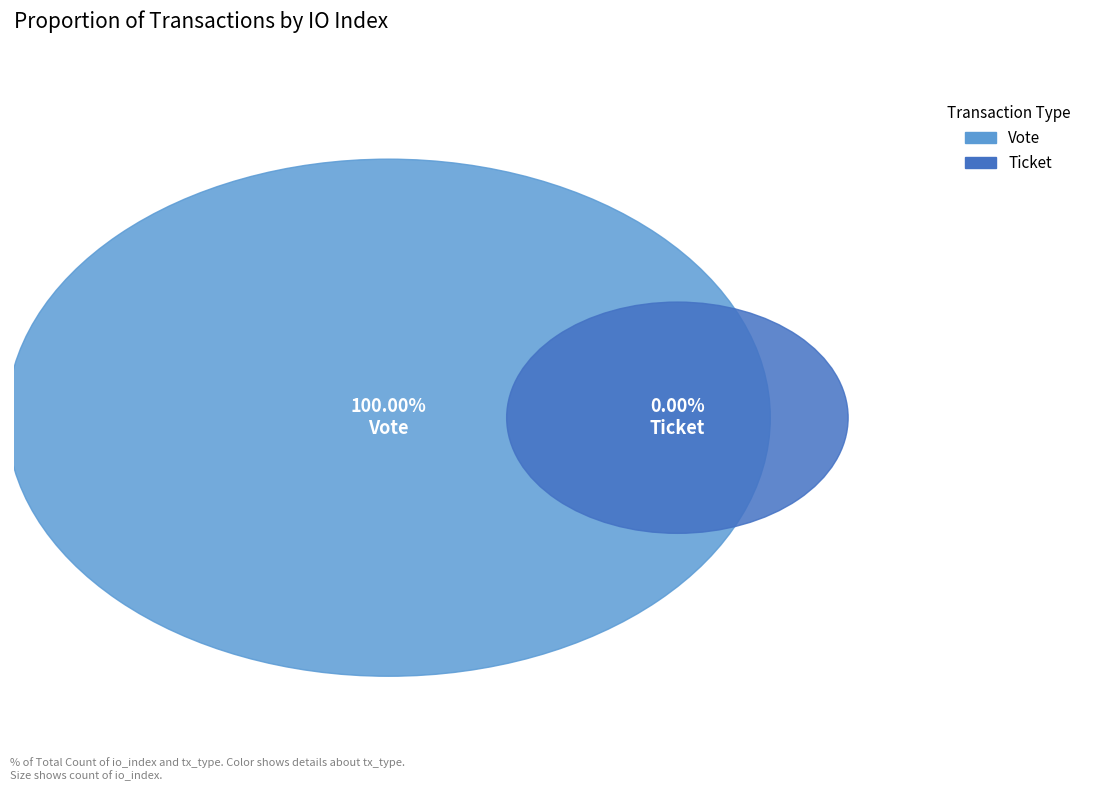

How many slices are in this pie chart?

2